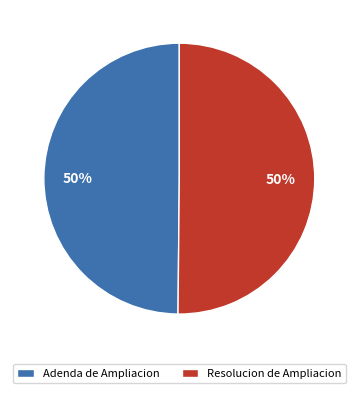

What percentage is the Resolucion de Ampliacion slice, to the nearest percent?

50%